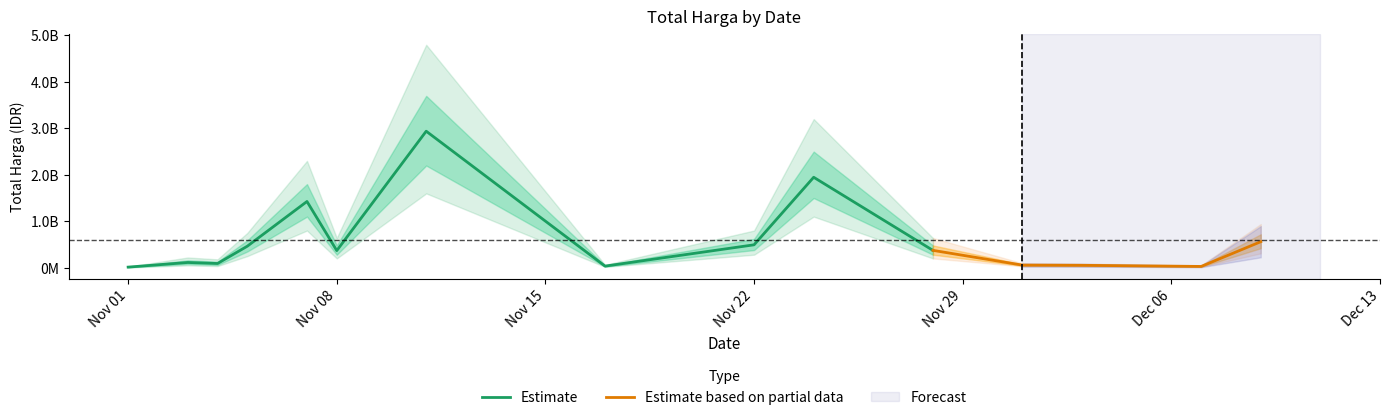

Between 2021-11-08 and 2021-11-05, which is larger?

2021-11-05